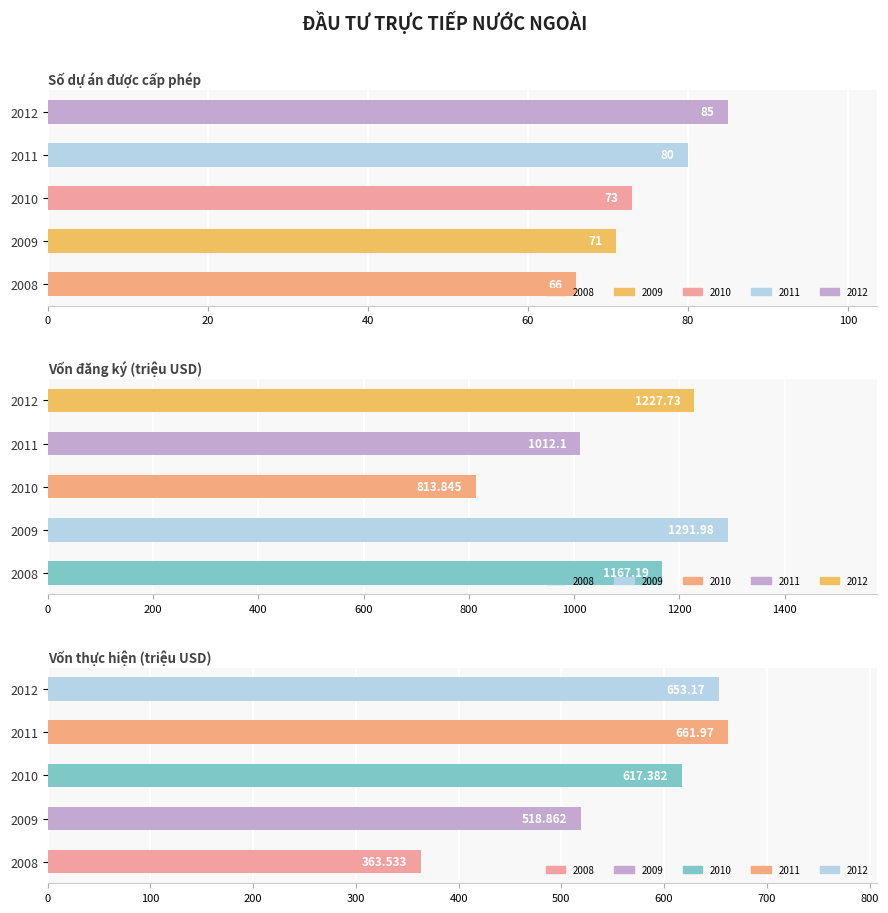

What is the smallest value displayed?

66.0